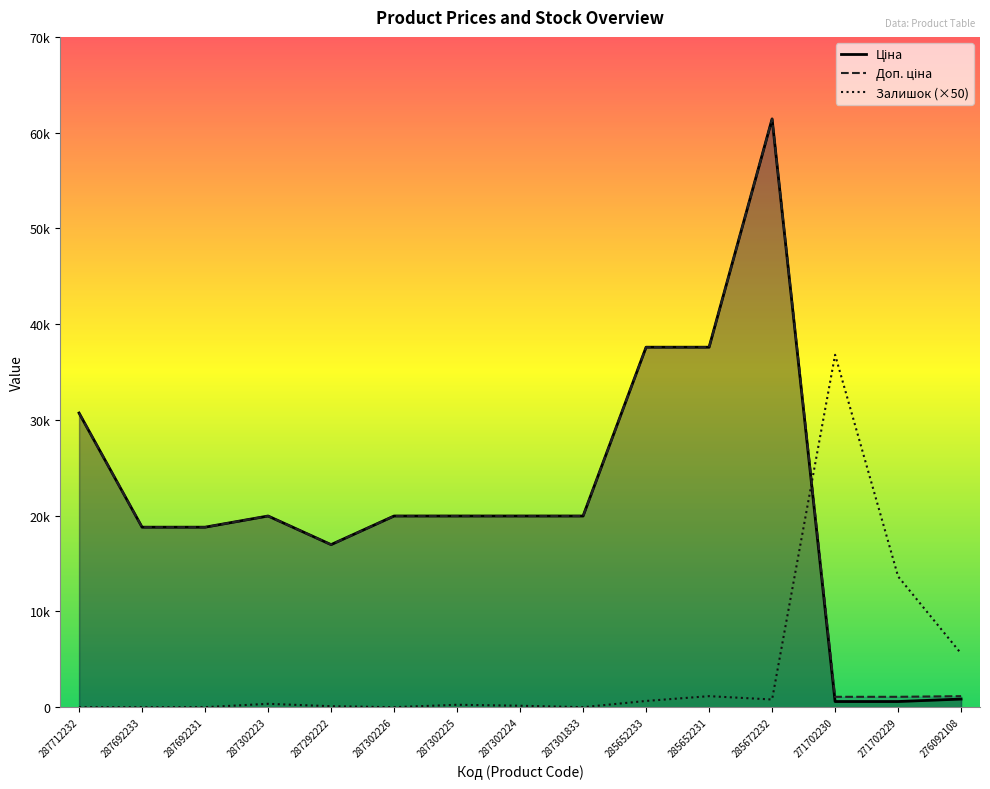

Does the chart display data point markers on the line(s)?

No